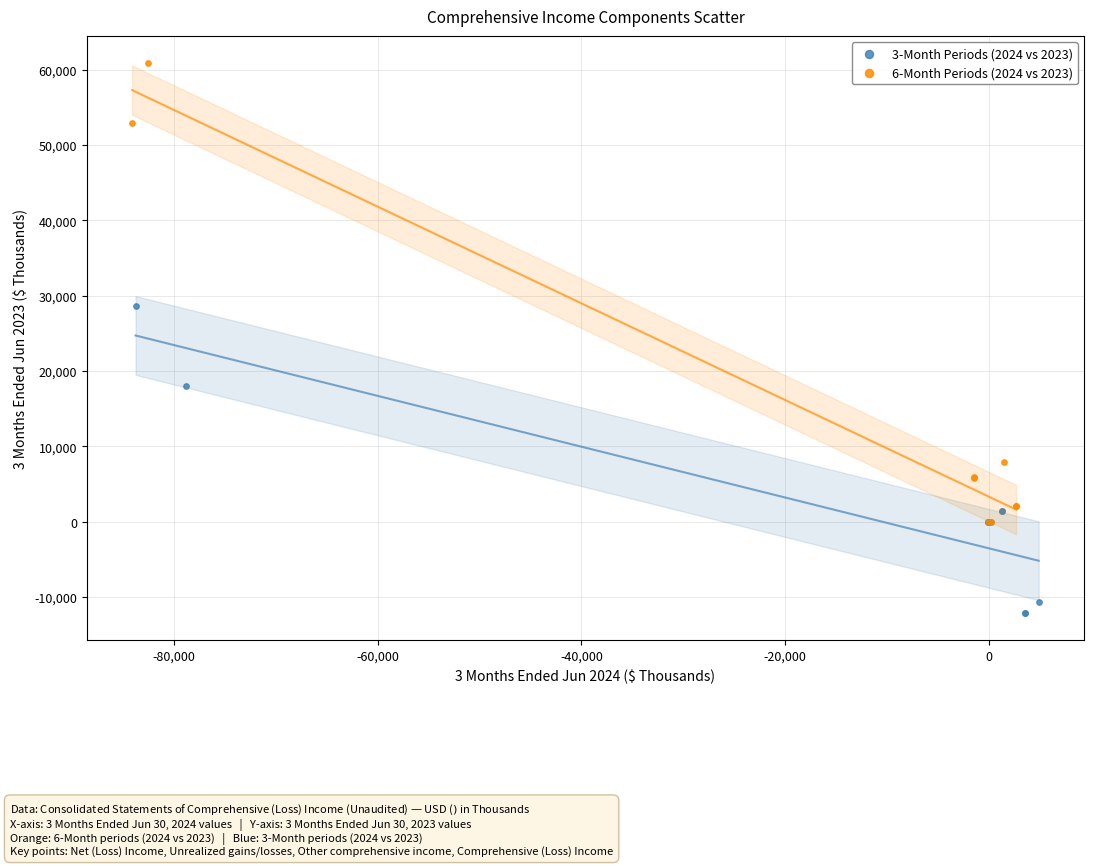

Which series reaches the minimum Y coordinate?

3-Month Periods (2024 vs 2023)